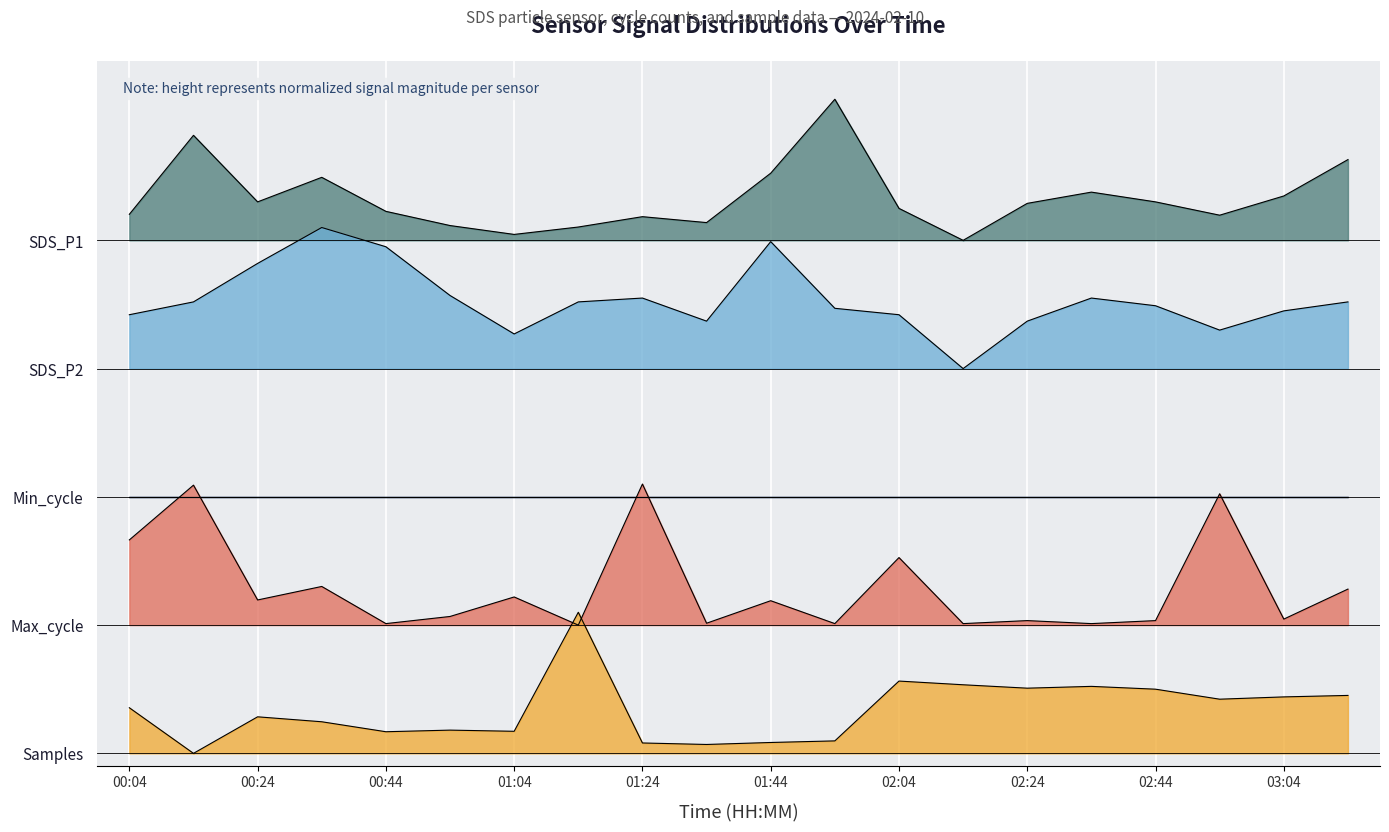

Which series has the largest total across all categories?

SDS_P1